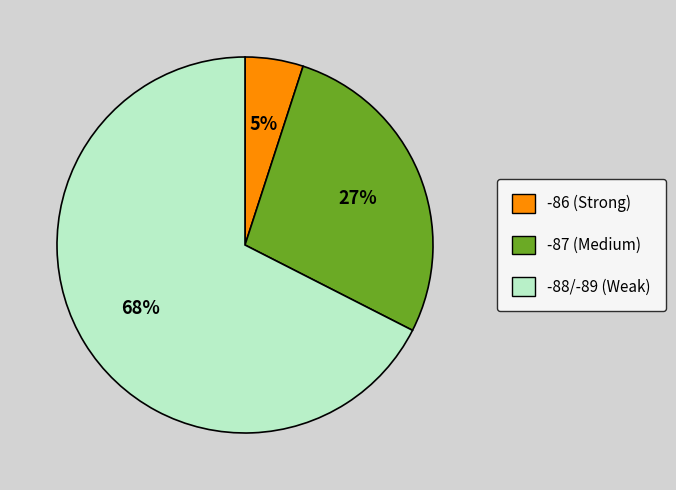

Count the number of slices in the pie.

3